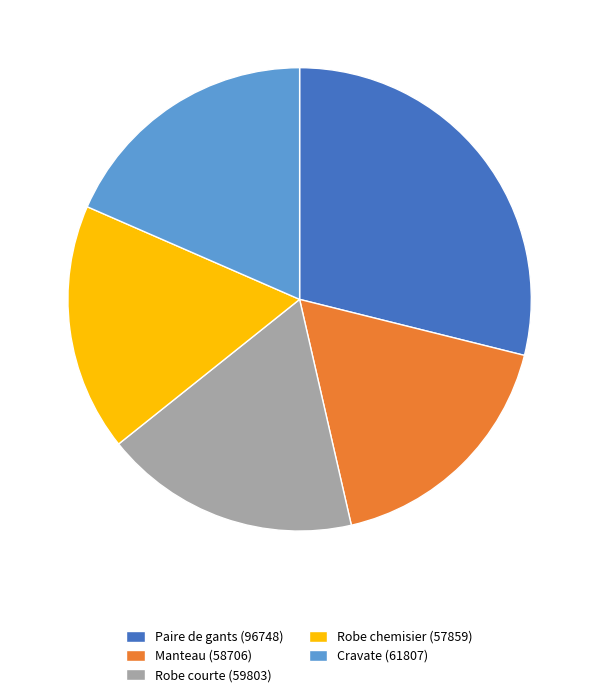

The Manteau slice represents 18% of the pie. True or false?

True